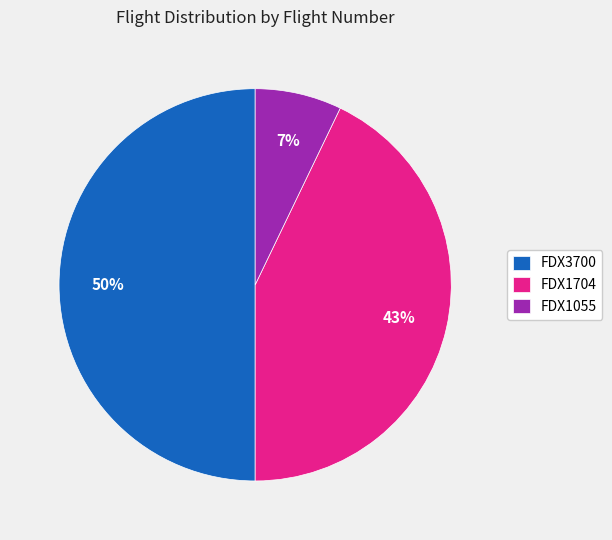

Combined, do FDX1704 and FDX3700 account for over 50%?

Yes